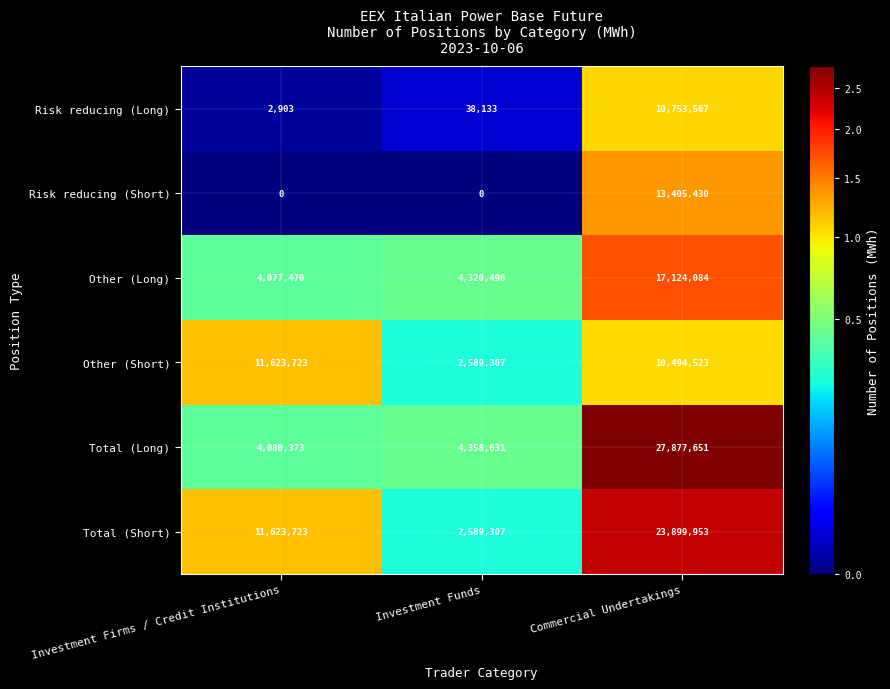

Which series has the largest total across all categories?

Total (Short)